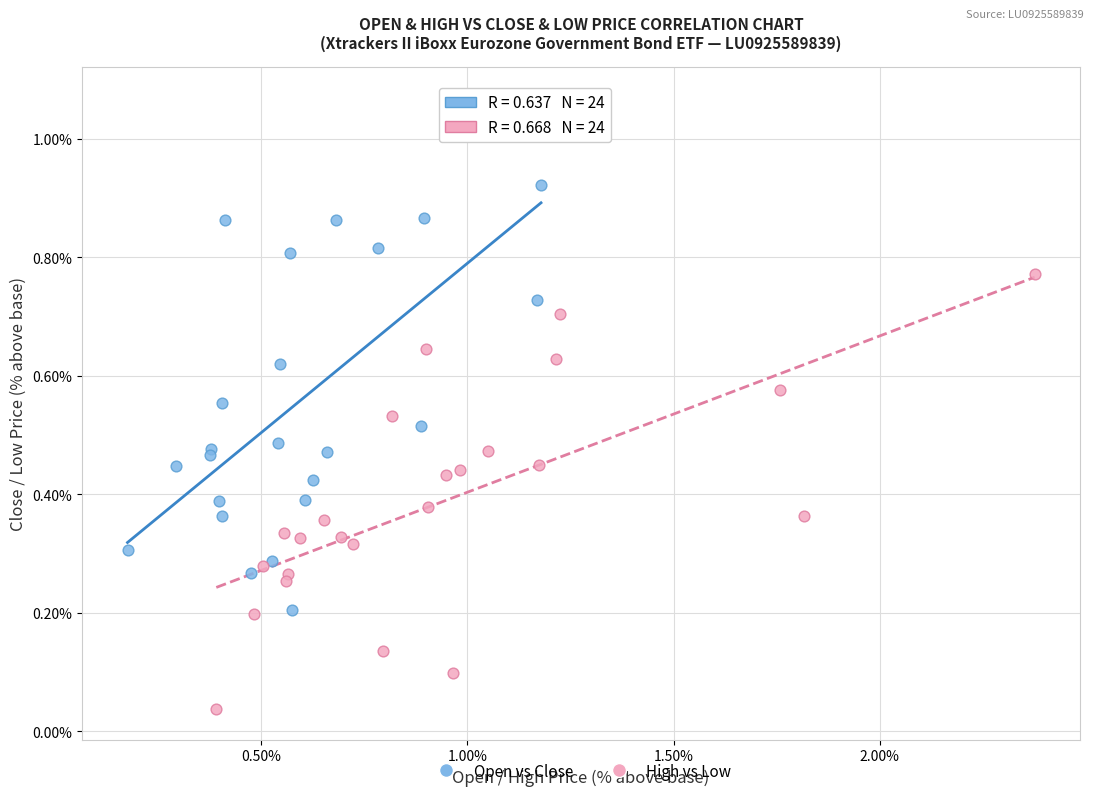

Which series reaches the minimum Y coordinate?

High vs Low